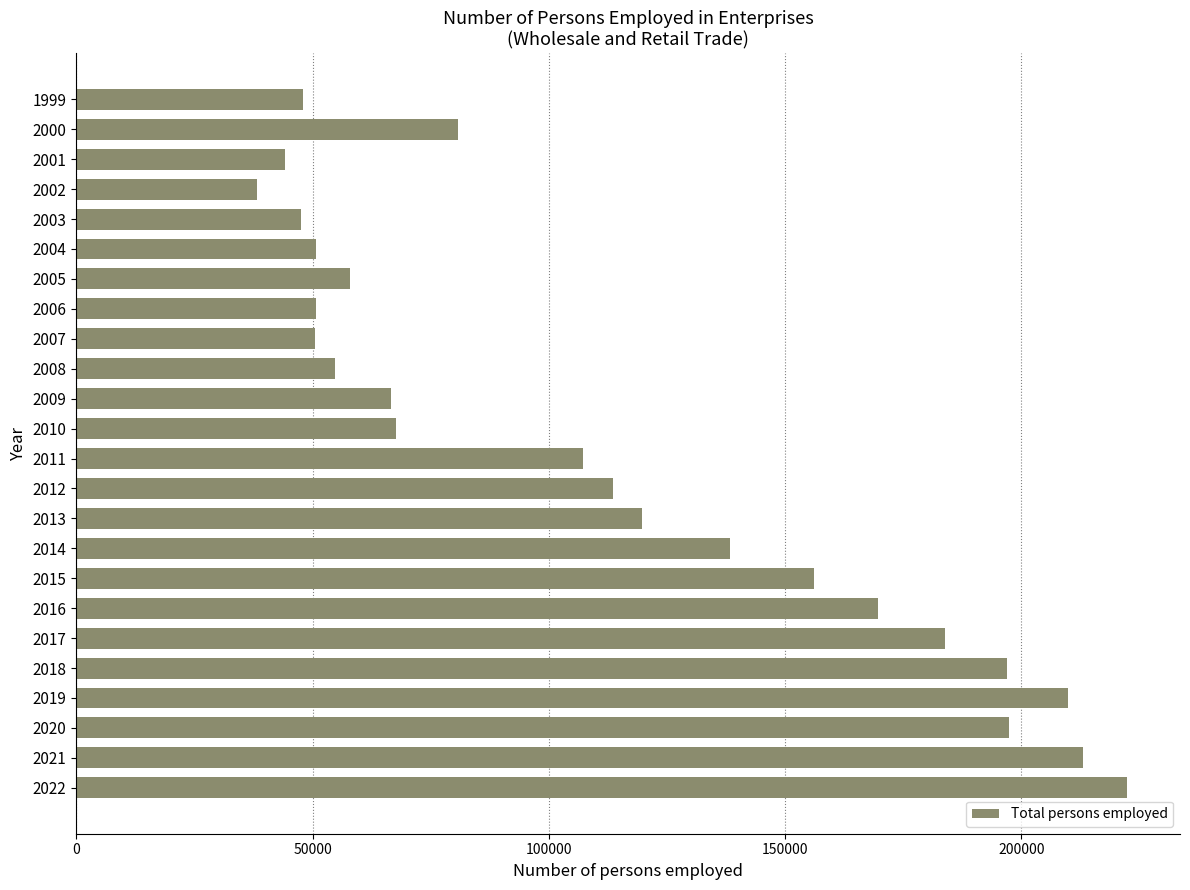

What is the smallest value displayed?

38186